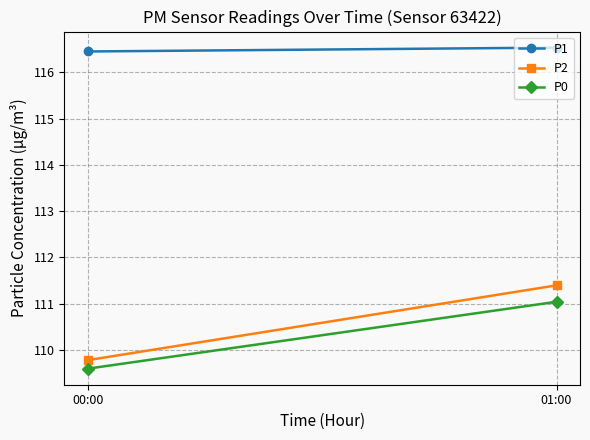

What is the difference between the maximum and minimum values in the P0 series?

1.4